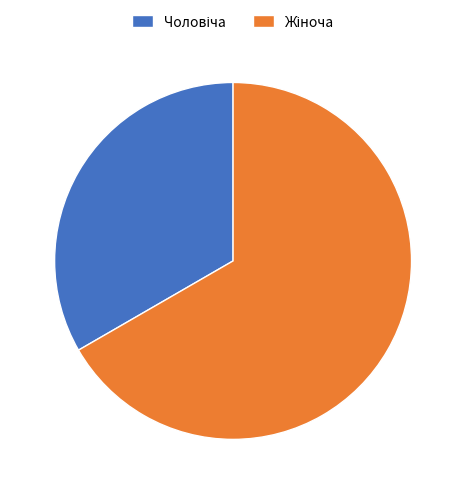

Is there any slice that represents more than half of the pie?

Yes